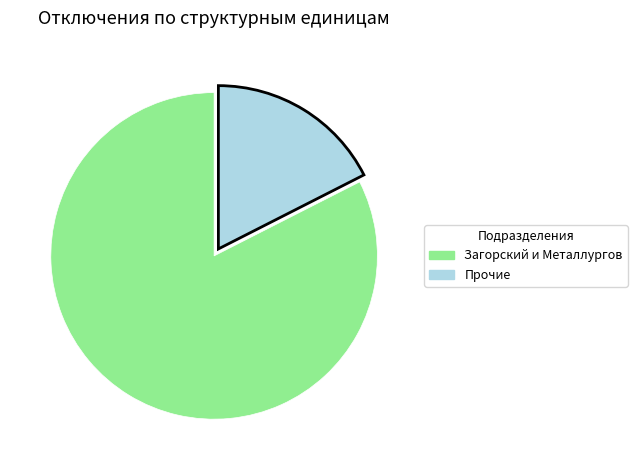

Is there any slice that represents more than half of the pie?

Yes